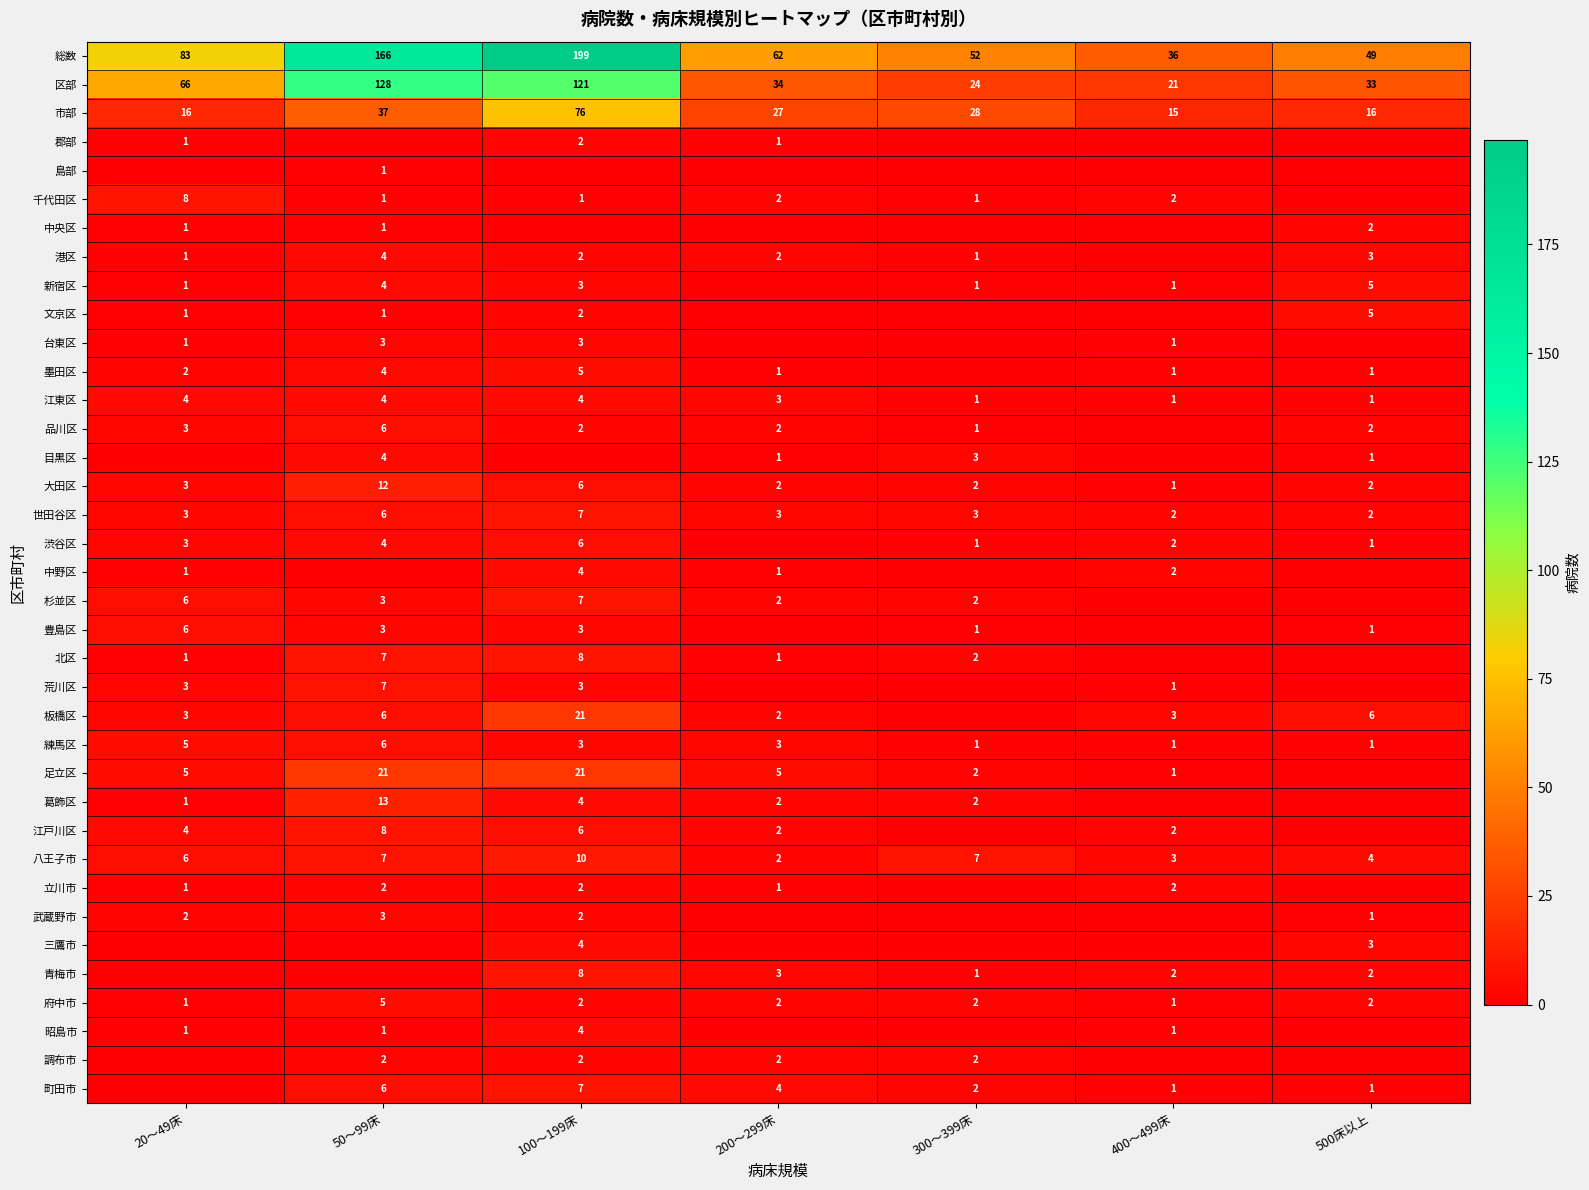

What is the sum of the 葛飾区 values at 50～99床 and 100～199床?

17